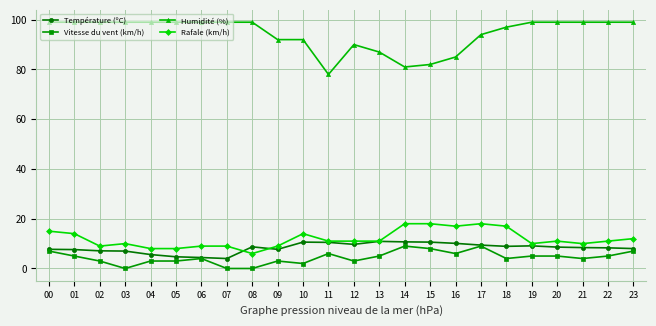

Does the chart have visible grid lines?

Yes